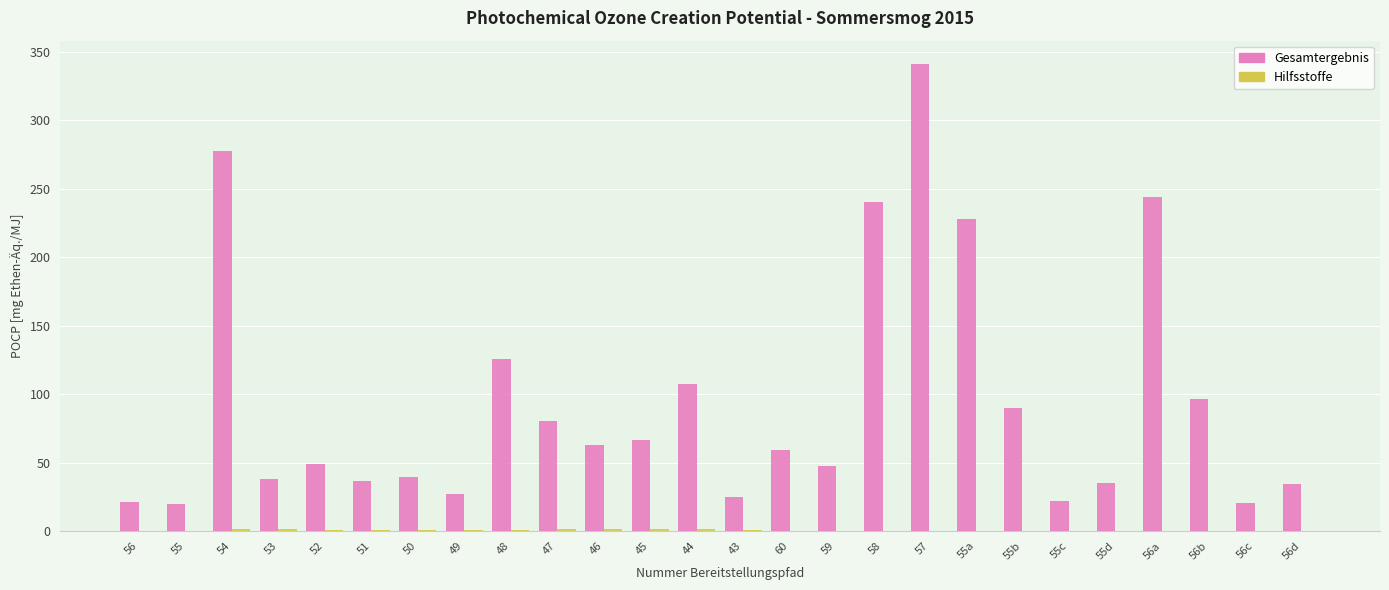

Which series changed the most between 53 and 60?

Gesamtergebnis